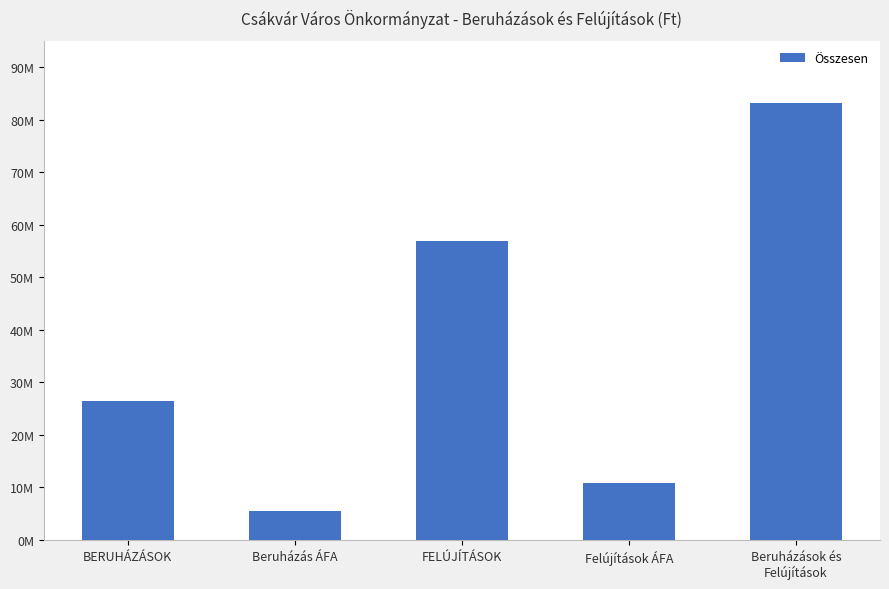

Does the chart contain stacked bars?

No